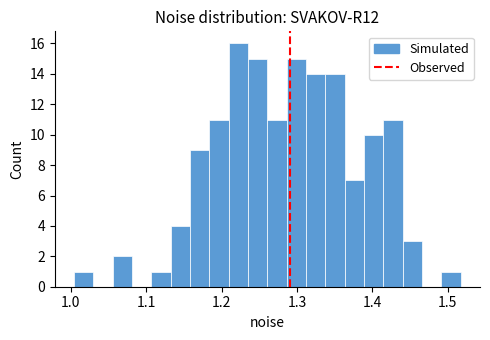

Around what value on the x-axis is the tallest bar? Give the approximate position of its centre, as read against the axis.

1.22